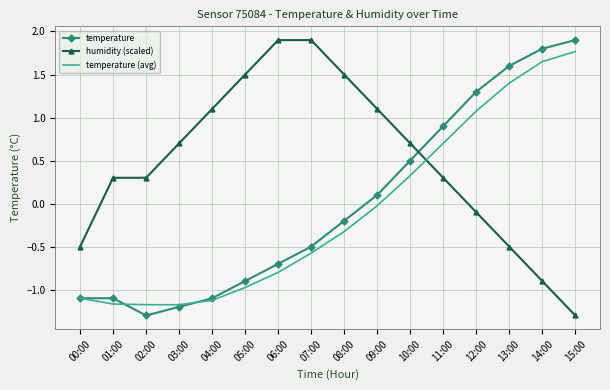

Where is the first local minimum for temperature?

02:00